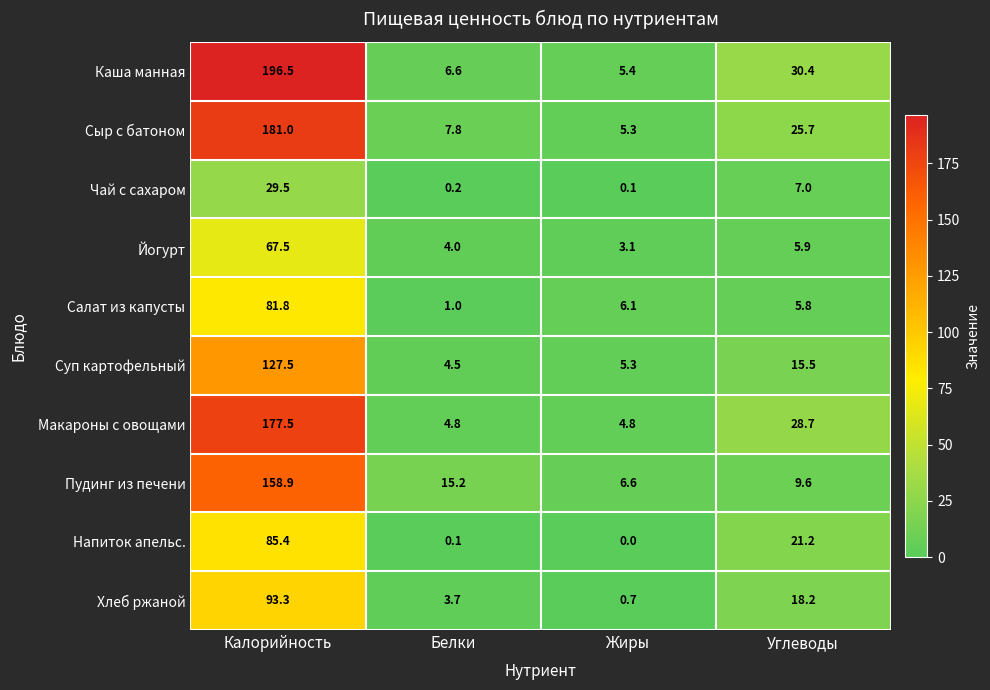

What is the difference between the maximum and minimum values in the Йогурт series?

64.4